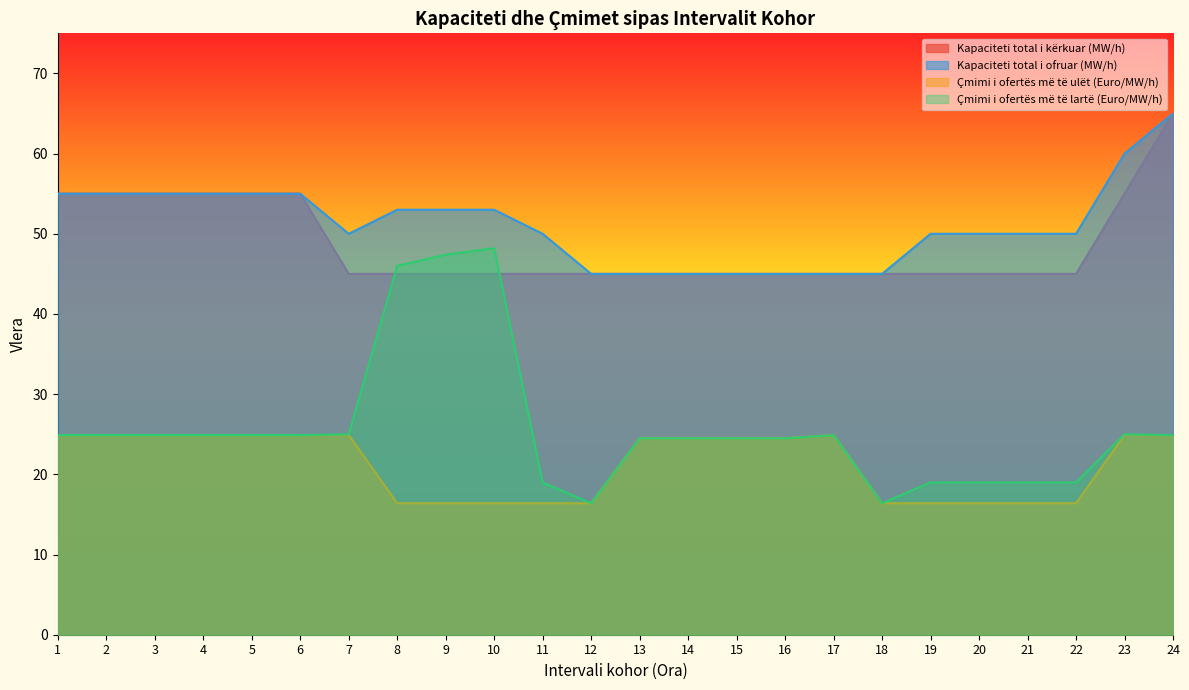

At which category does Çmimi i ofertës më të lartë (Euro/MW/h) reach its first local valley?

12